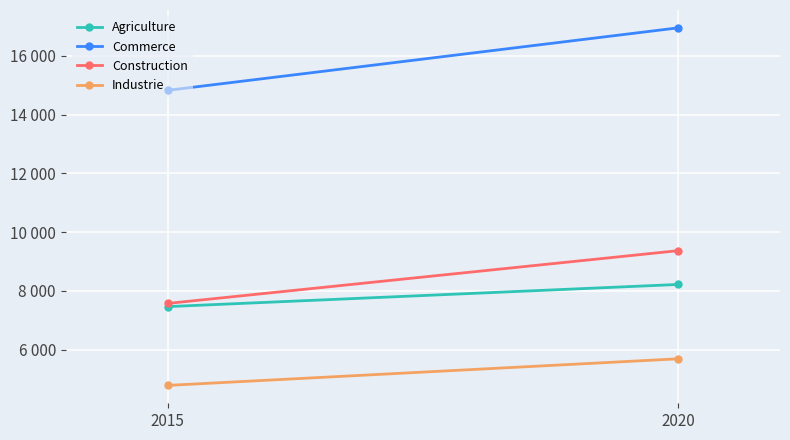

What is the value of the Commerce point at the 2nd from the left?

16949